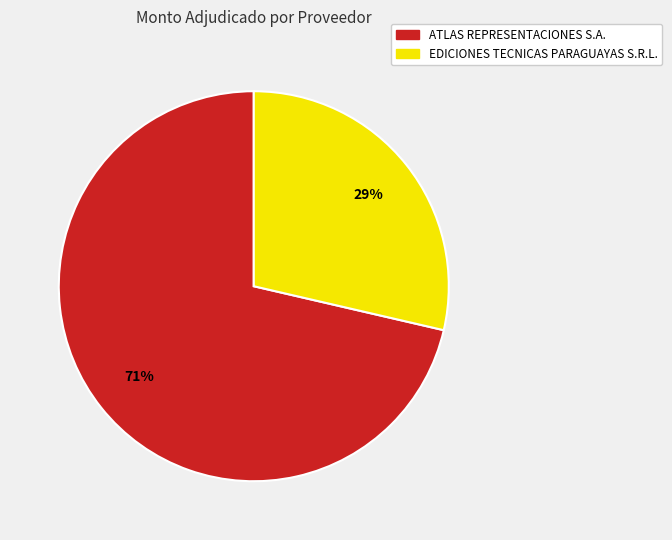

What percentage is the EDICIONES TECNICAS PARAGUAYAS S.R.L. slice, to the nearest percent?

29%